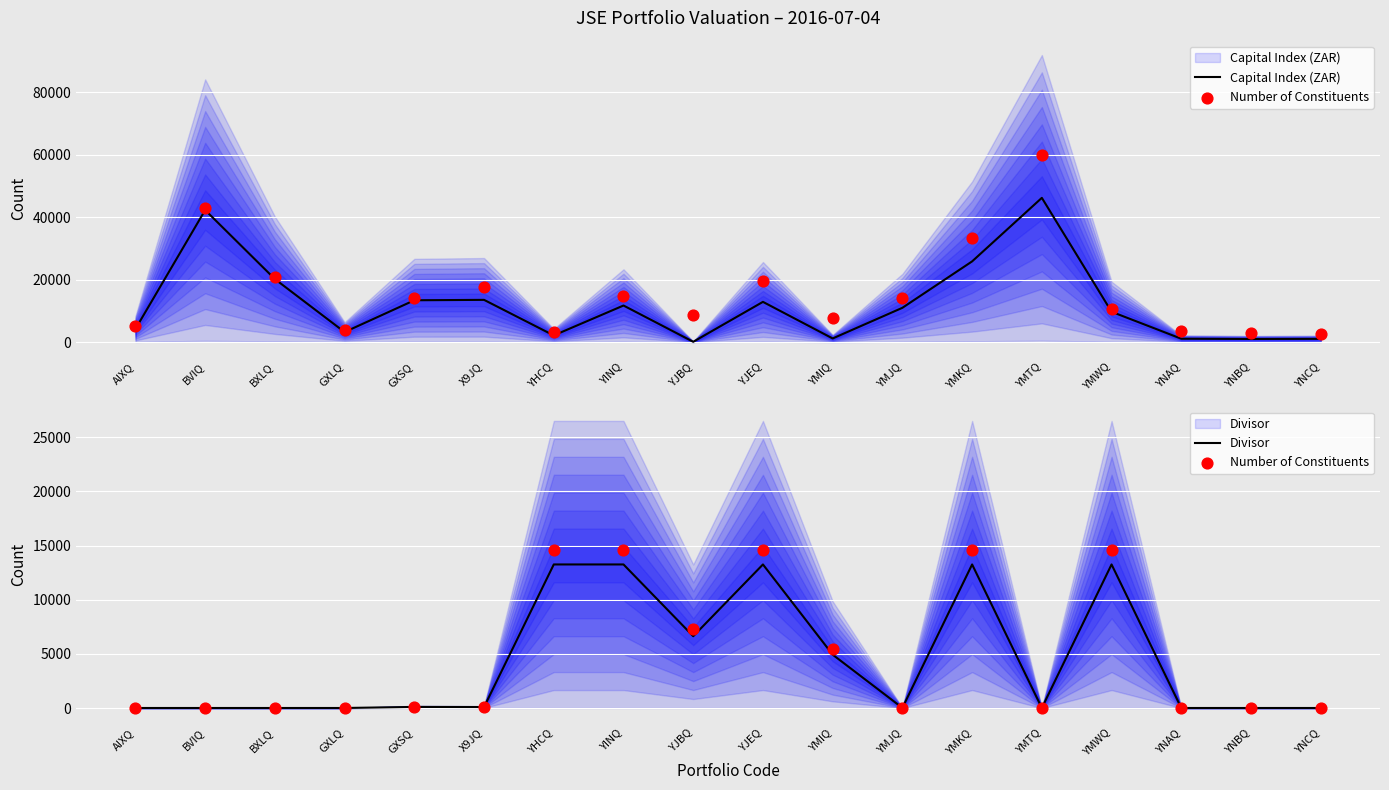

Which series has the widest spread of Y values?

Capital Index (ZAR)